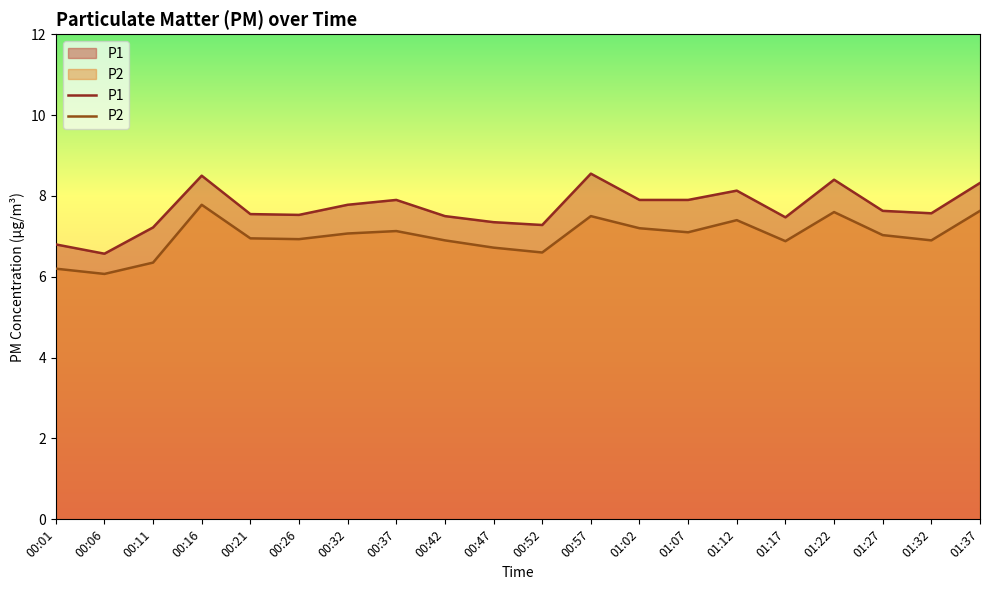

Reading left to right, list all the values displayed in this chart.

P1: 6.8	6.6	7.2	8.5	7.5	7.5	7.8	7.9	7.5	7.3	7.3	8.6	7.9	7.9	8.1	7.5	8.4	7.6	7.6	8.3
P2: 6.2	6.1	6.3	7.8	7.0	6.9	7.1	7.1	6.9	6.7	6.6	7.5	7.2	7.1	7.4	6.9	7.6	7.0	6.9	7.6